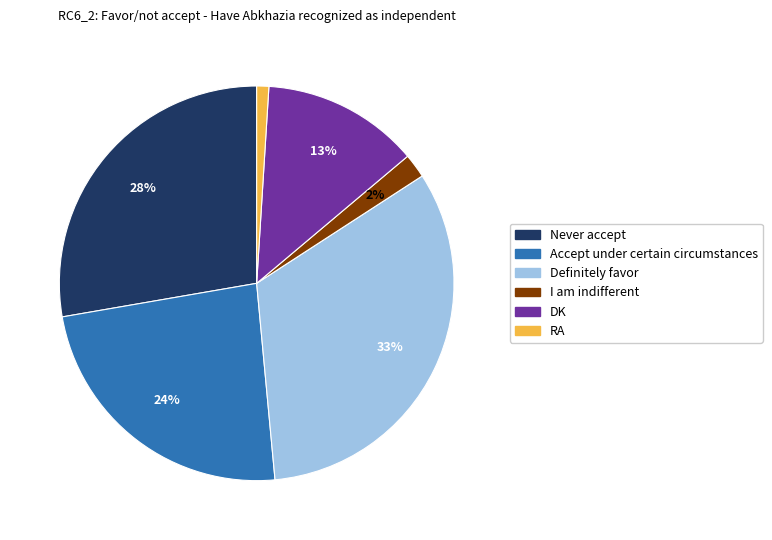

Count the number of slices in the pie.

6